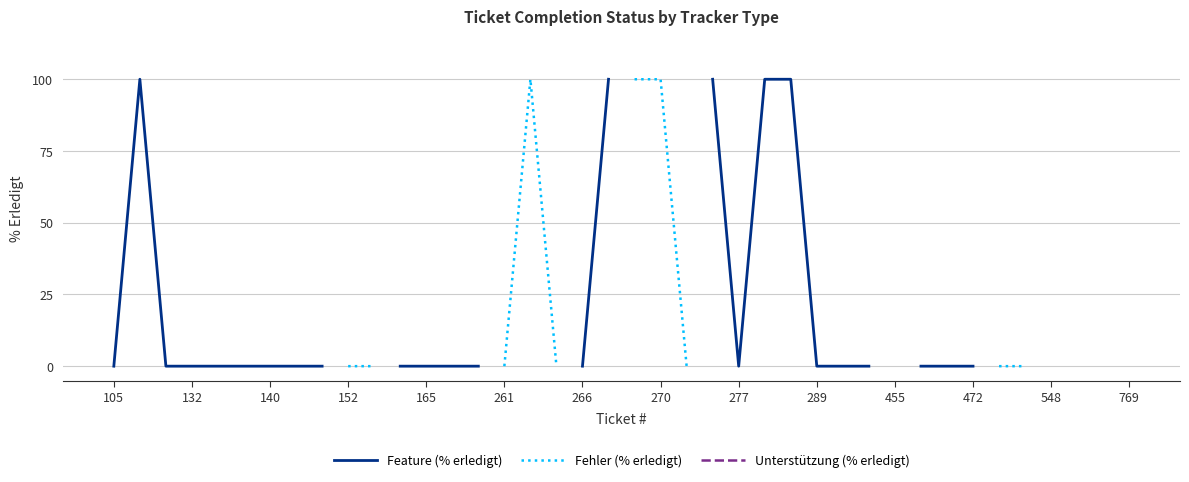

True or false: Unterstützung (% erledigt) and Feature (% erledigt) cross at least once.

False